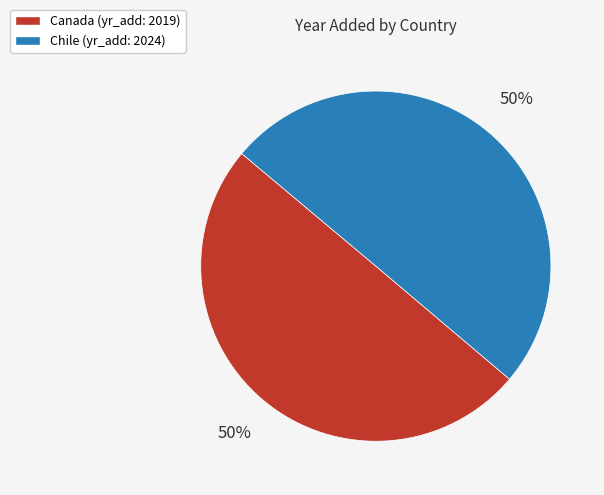

Count the number of slices in the pie.

2